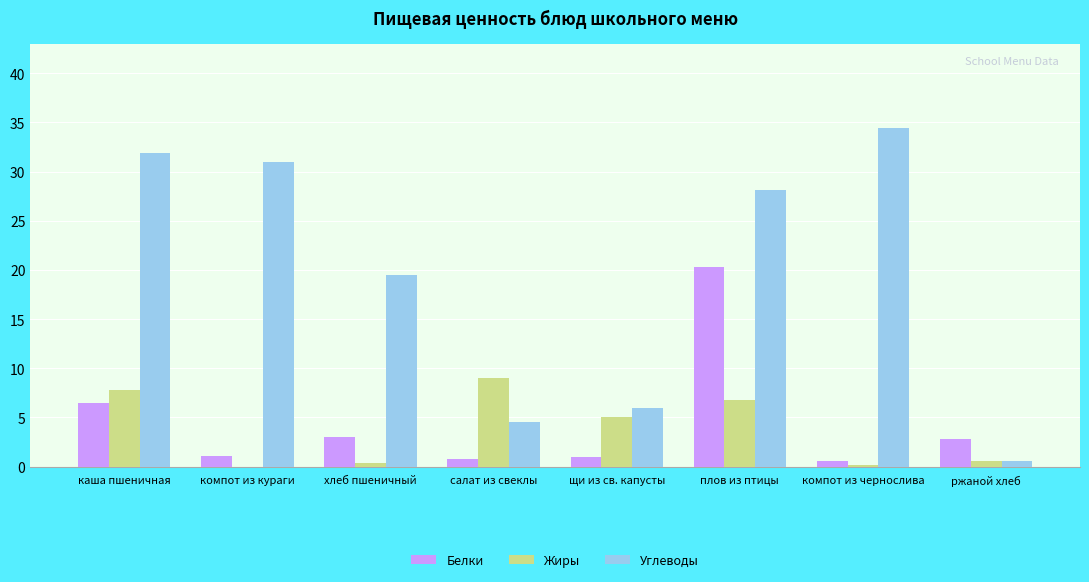

Read the Углеводы value at щи из св. капусты.

6.0